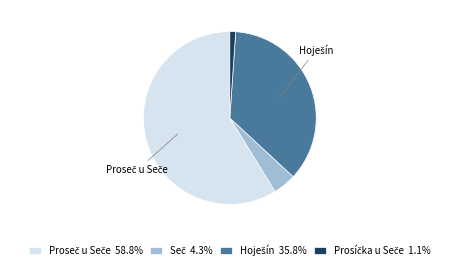

Does any single category account for the majority?

Yes